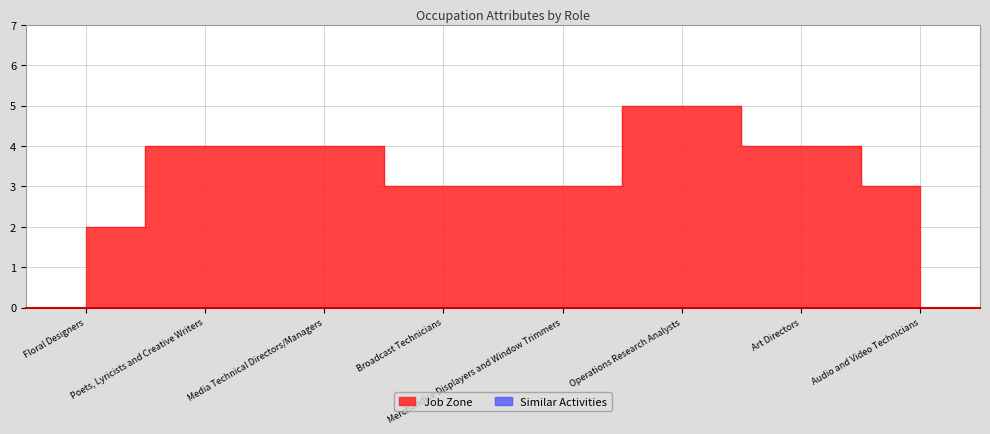

Count the number of categories in the chart.

8